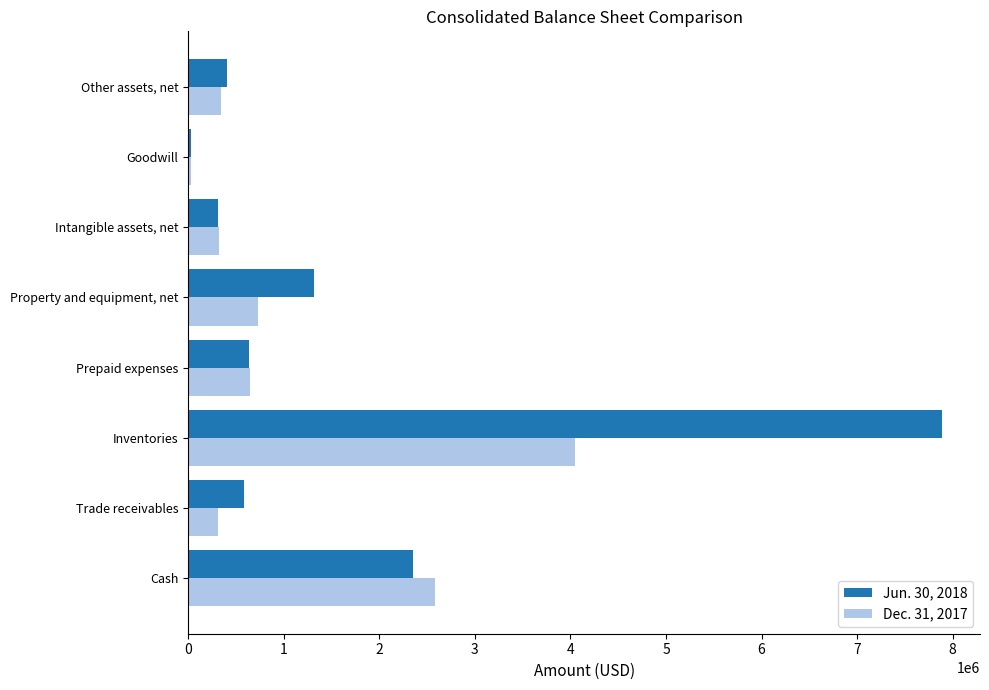

Rank the series at Inventories from highest to lowest value.

Jun. 30, 2018, Dec. 31, 2017